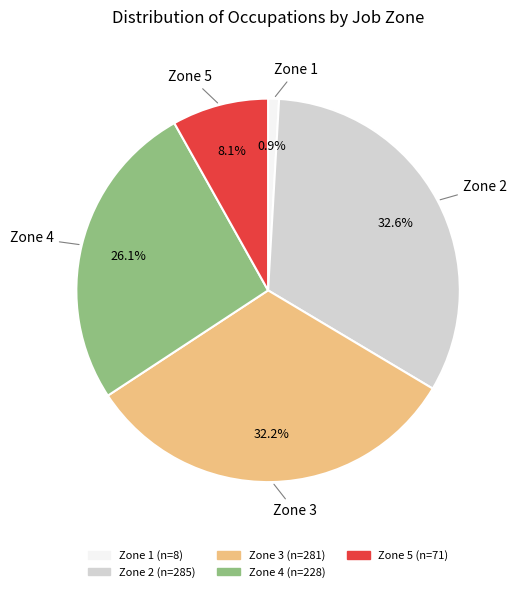

Approximately how many times larger is the value at Zone 3 compared to Zone 5?

4.0